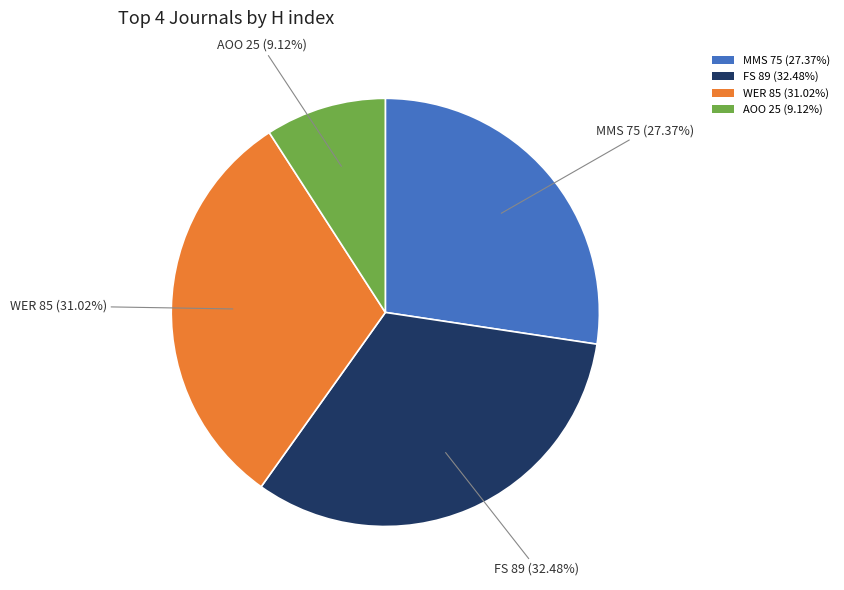

What is the largest slice in the pie chart?

FS 89 (32.48%)